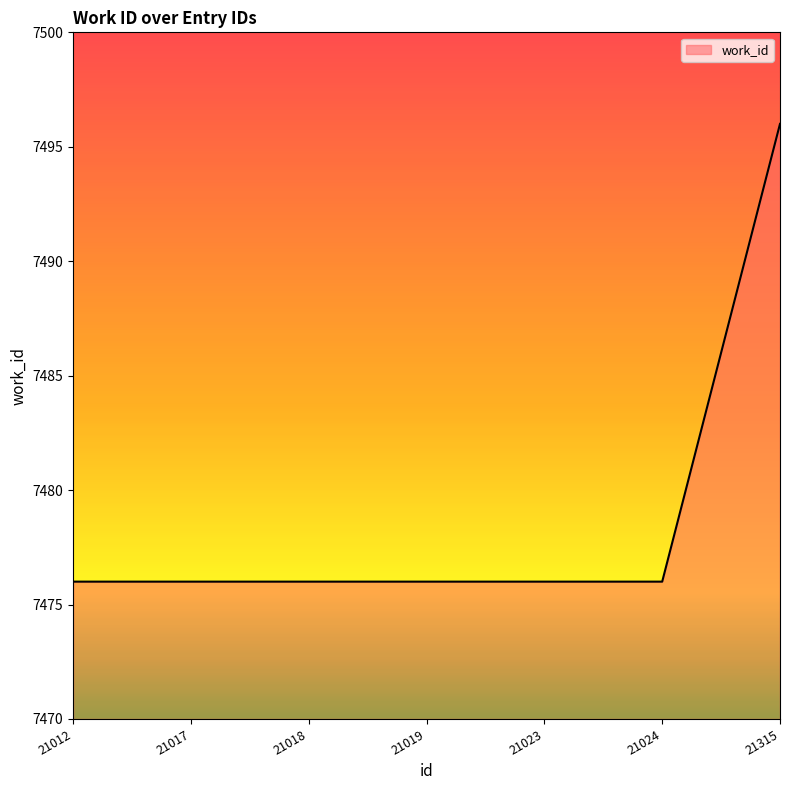

How many lines are shown in the chart?

1